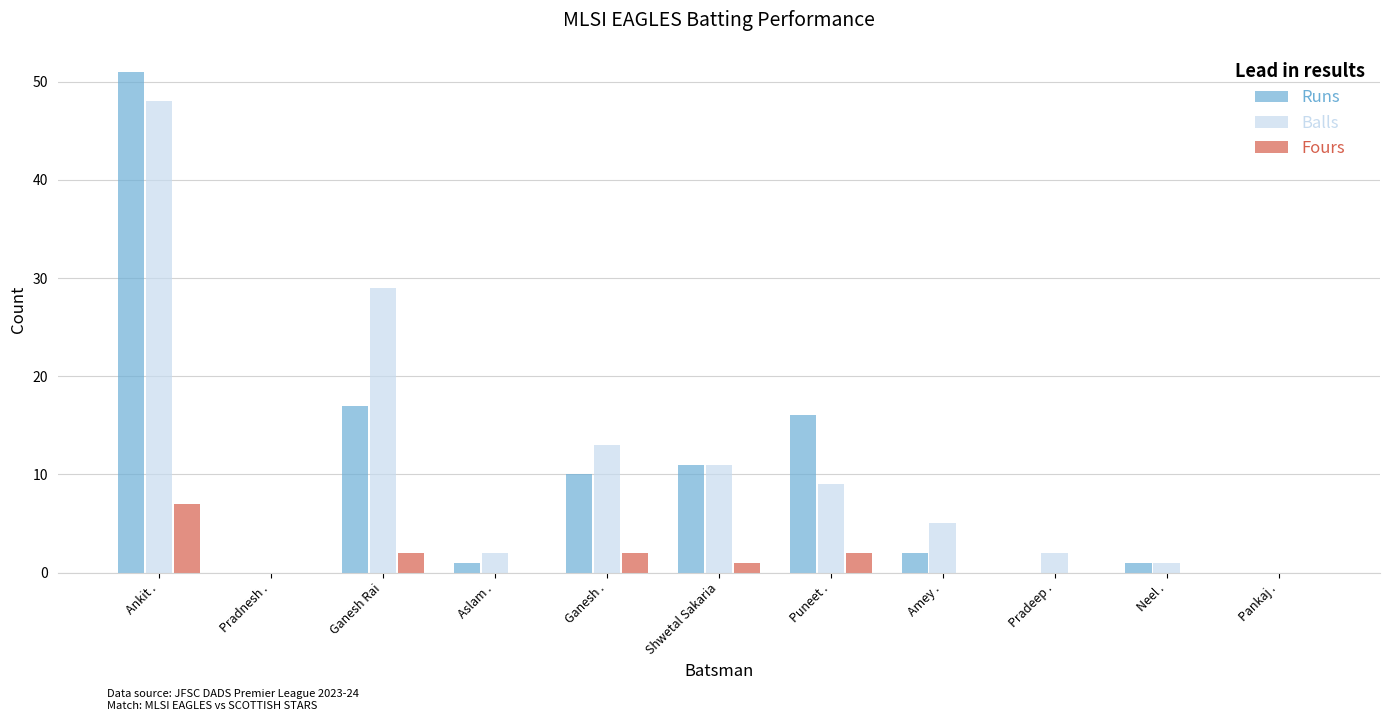

Is the value of Balls at Pankaj . greater than the value of Fours at Puneet .?

No